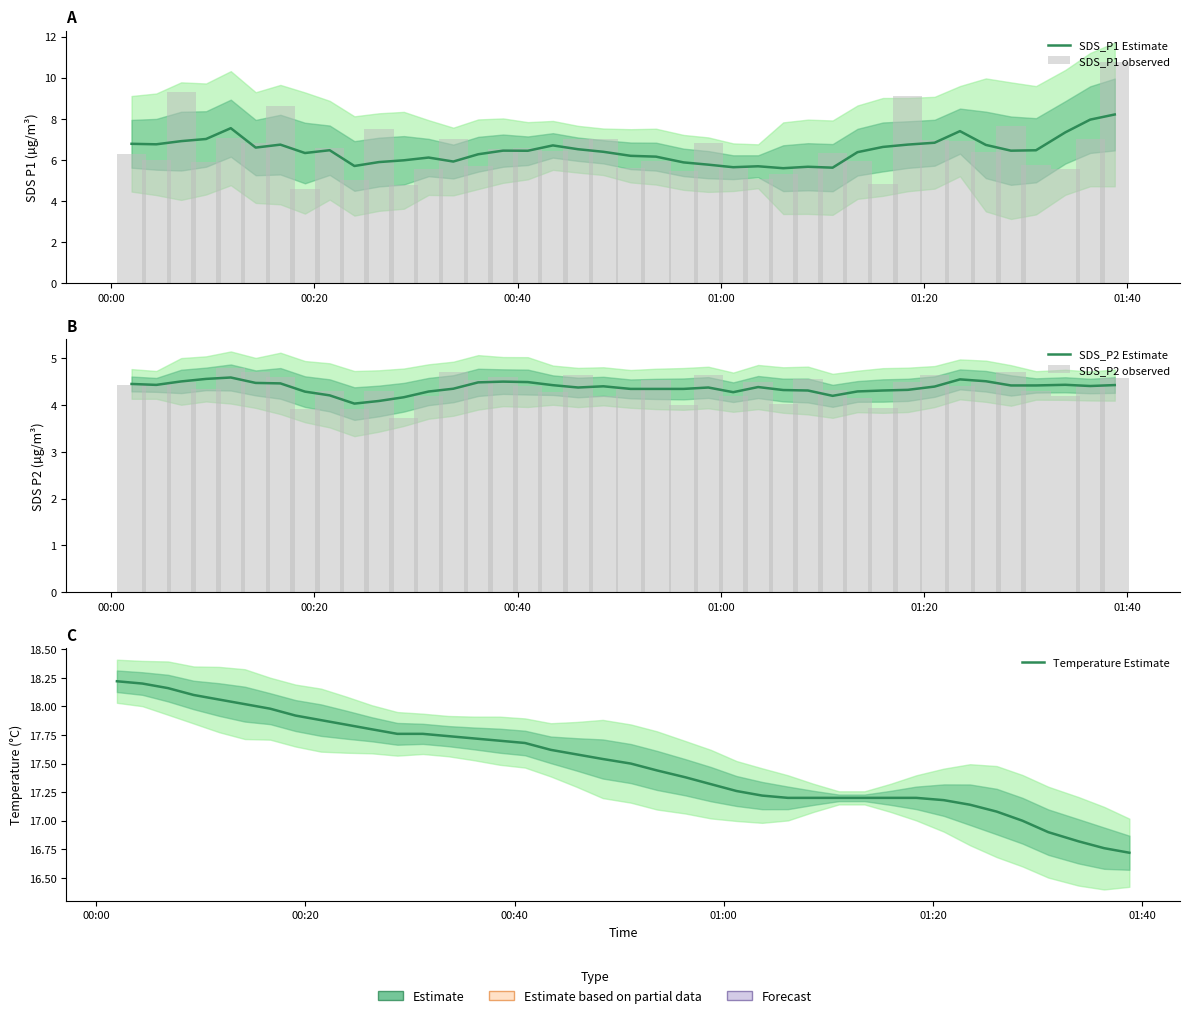

What are all the series names shown in the legend?

SDS_P1 Estimate, SDS_P1 observed, SDS_P2 Estimate, SDS_P2 observed, Temperature Estimate